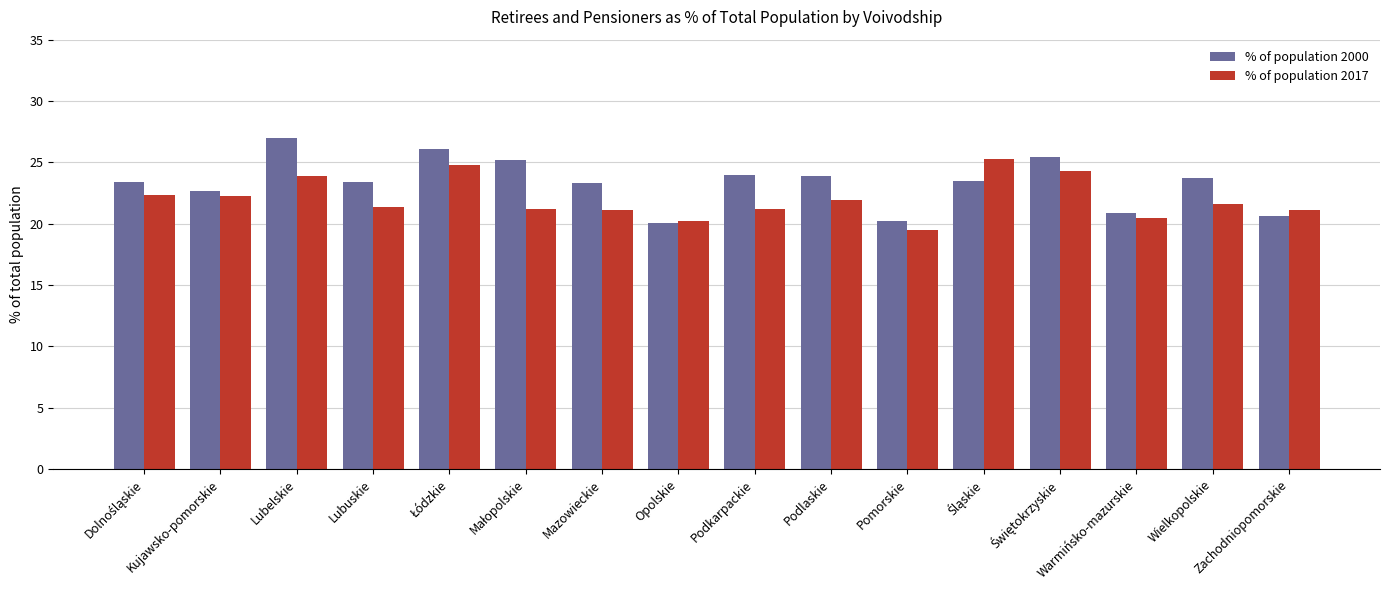

The value of % of population 2000 at Pomorskie is 20.2. True or false?

True